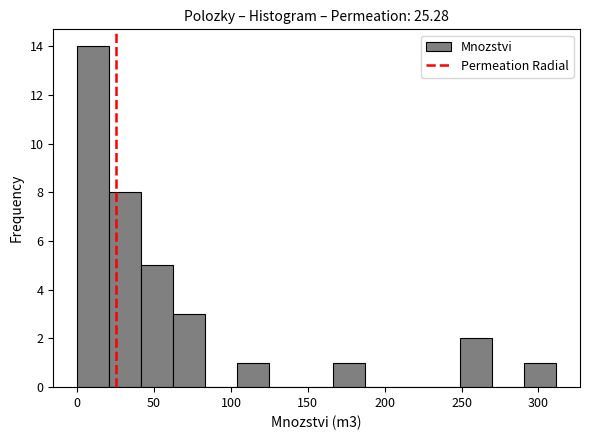

Which range on the x-axis has the tallest bar?

0 to 20